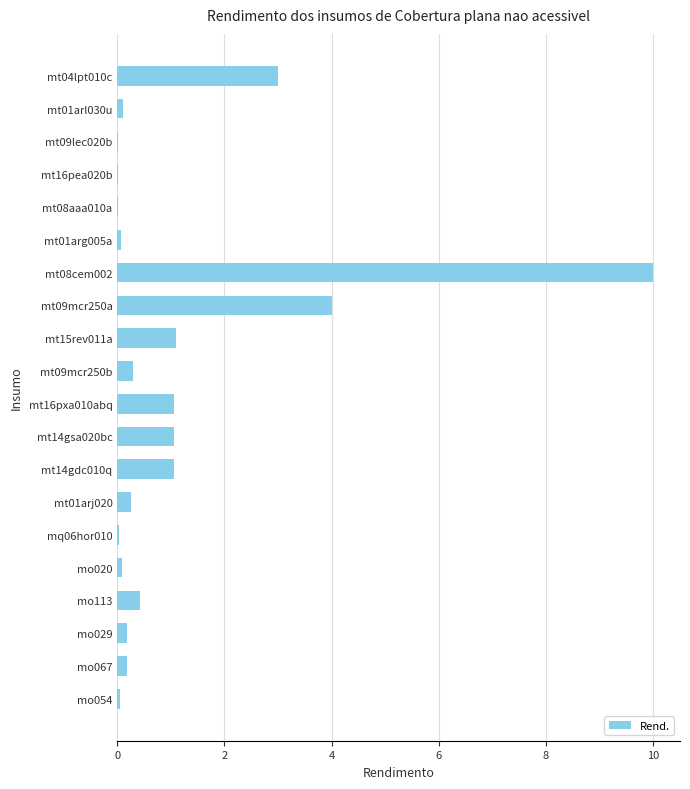

Which category has the highest value across all series?

mt08cem002